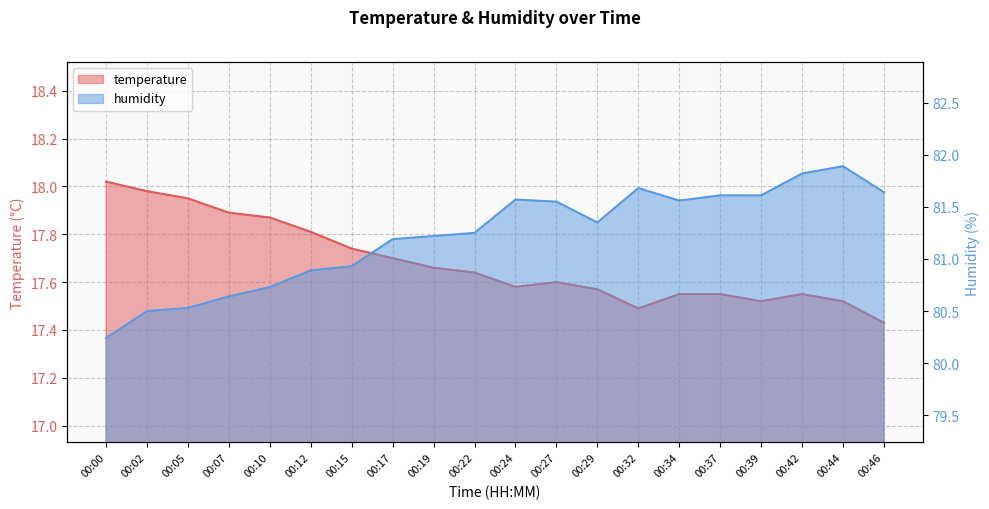

True or false: humidity and temperature cross at least once.

False